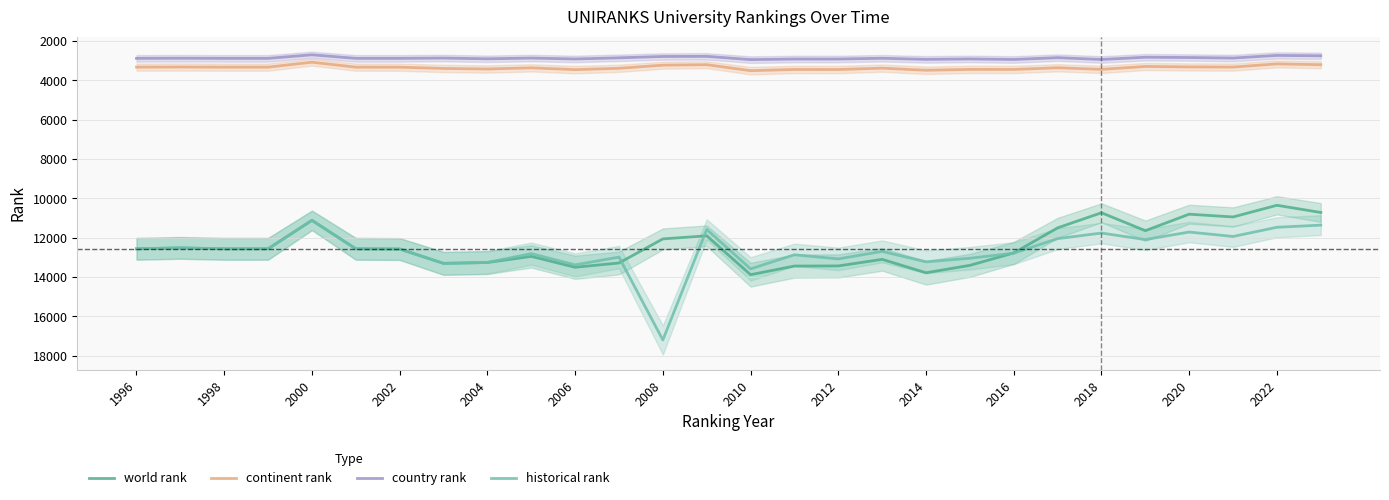

What is the greatest value displayed?

17194.5